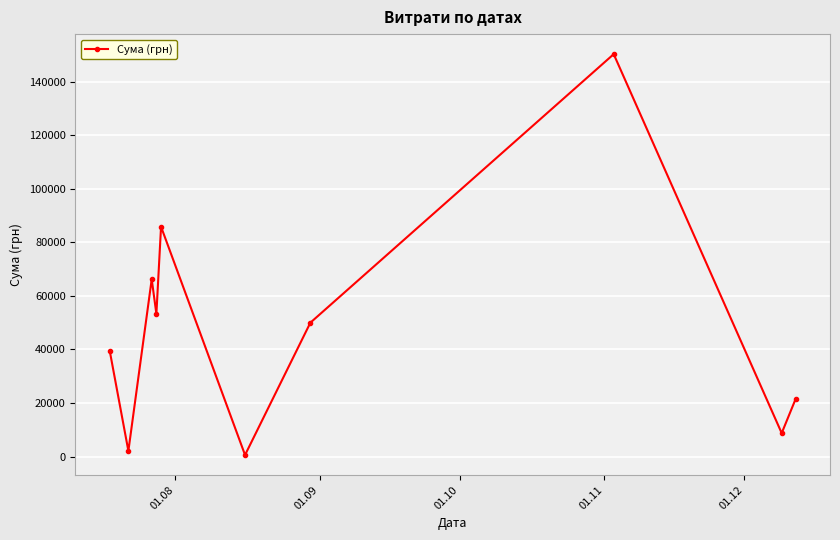

What is the greatest value displayed?

150216.7